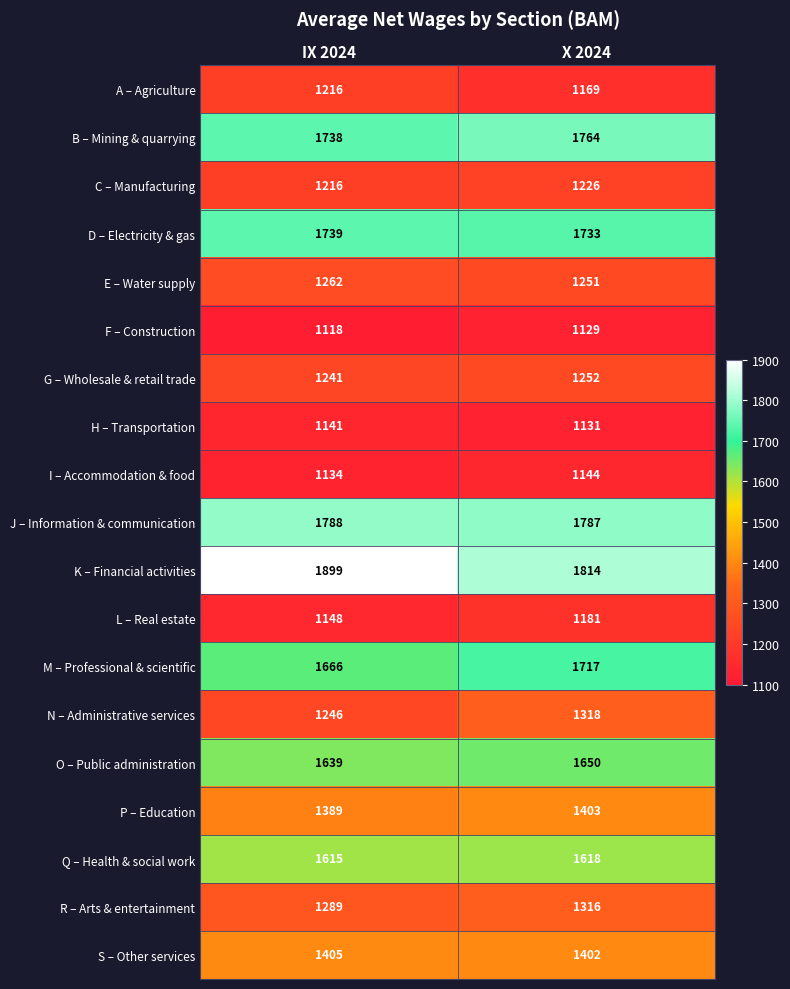

Rank the categories by S – Other services value from highest to lowest.

IX 2024, X 2024